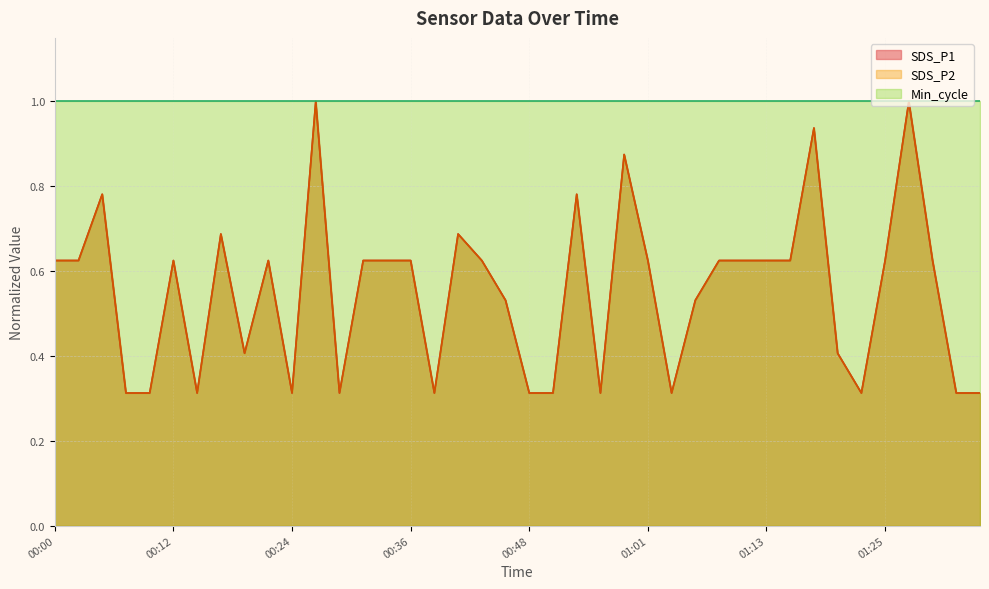

Does the chart have visible grid lines?

Yes